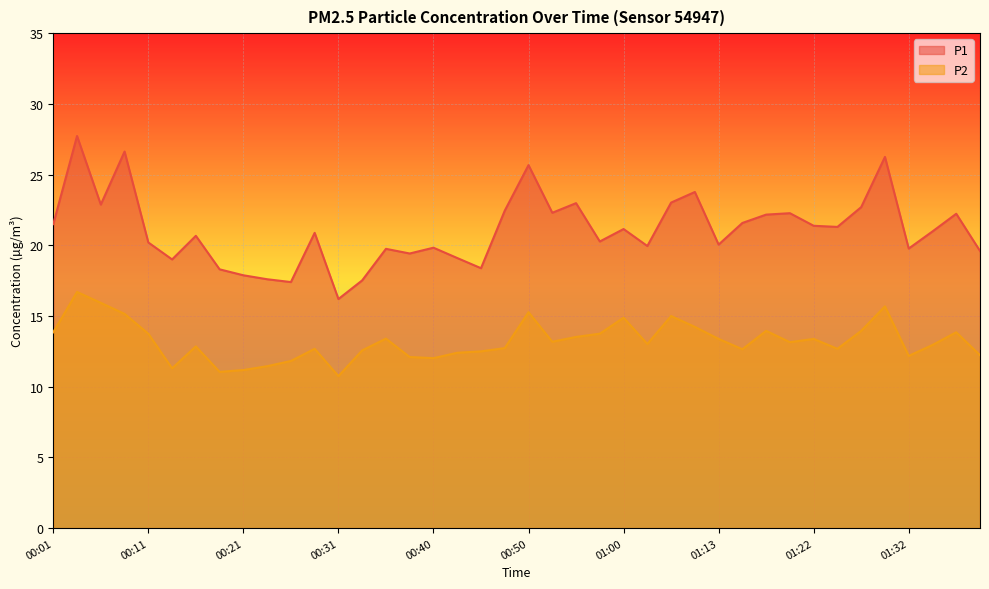

What is the value of the P2 point at the 5th from the left?

13.8